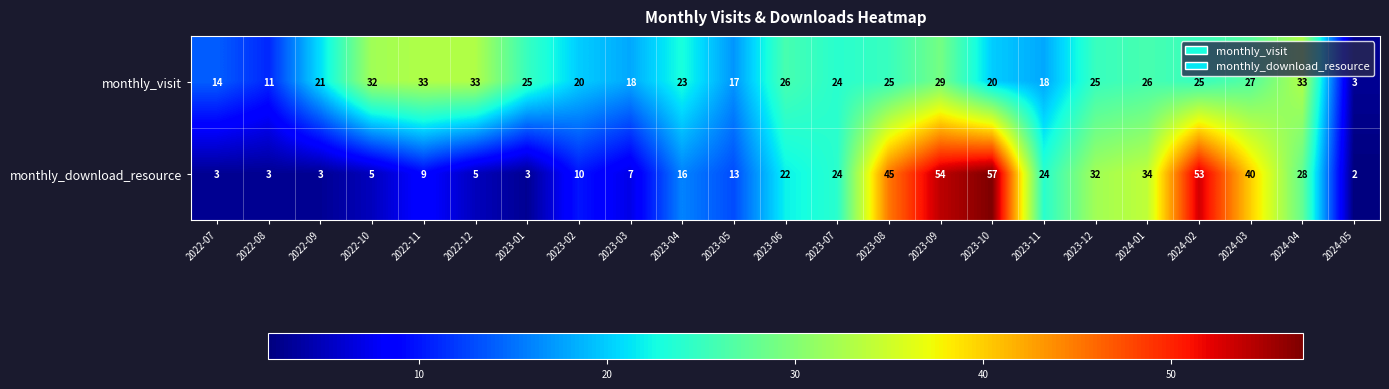

What is the difference between the monthly_visit values at 2023-12 and 2023-02?

5